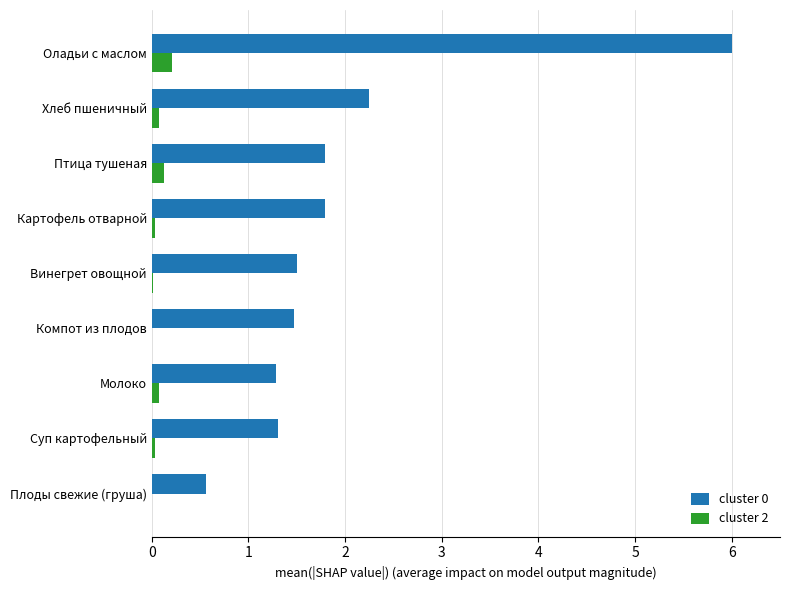

Is the value of cluster 0 at Винегрет овощной greater than the value of cluster 2 at Винегрет овощной?

Yes